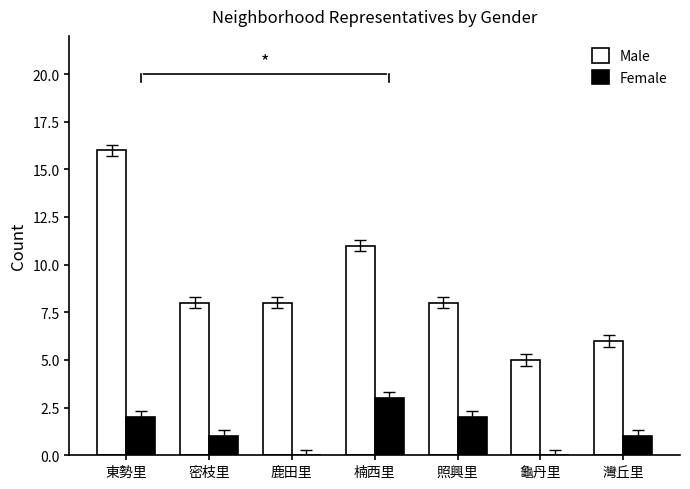

Which series changed the most between 東勢里 and 灣丘里?

Male